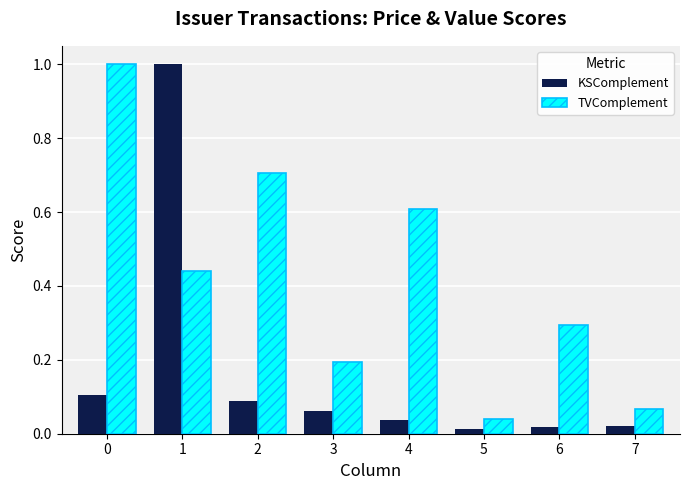

What is the sum of the TVComplement values at 6 and 2?

1.0